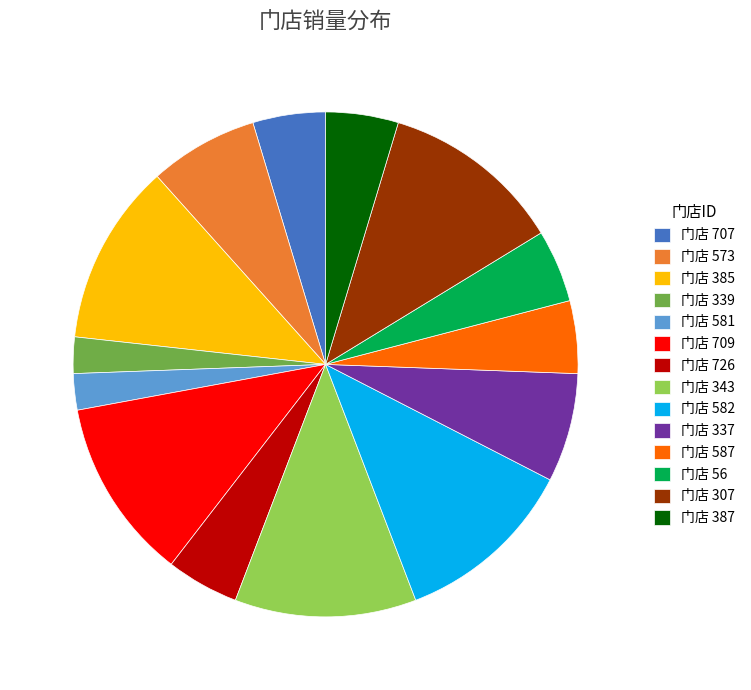

Is it true that 门店 385 is 12% of the pie?

True